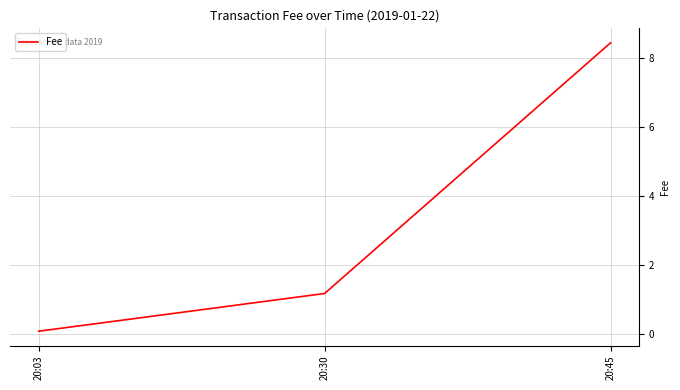

Which label corresponds to the smallest value in the chart?

20:03